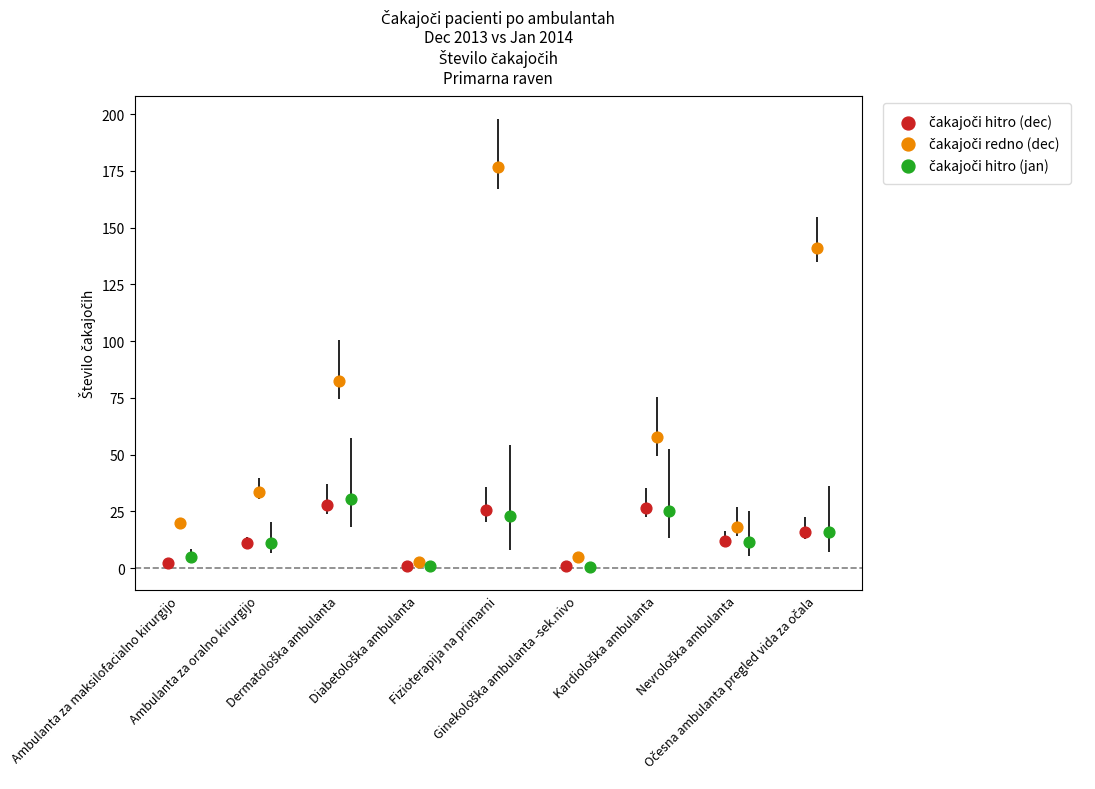

What are all the series names shown in the legend?

čakajoči hitro (dec), čakajoči redno (dec), čakajoči hitro (jan)